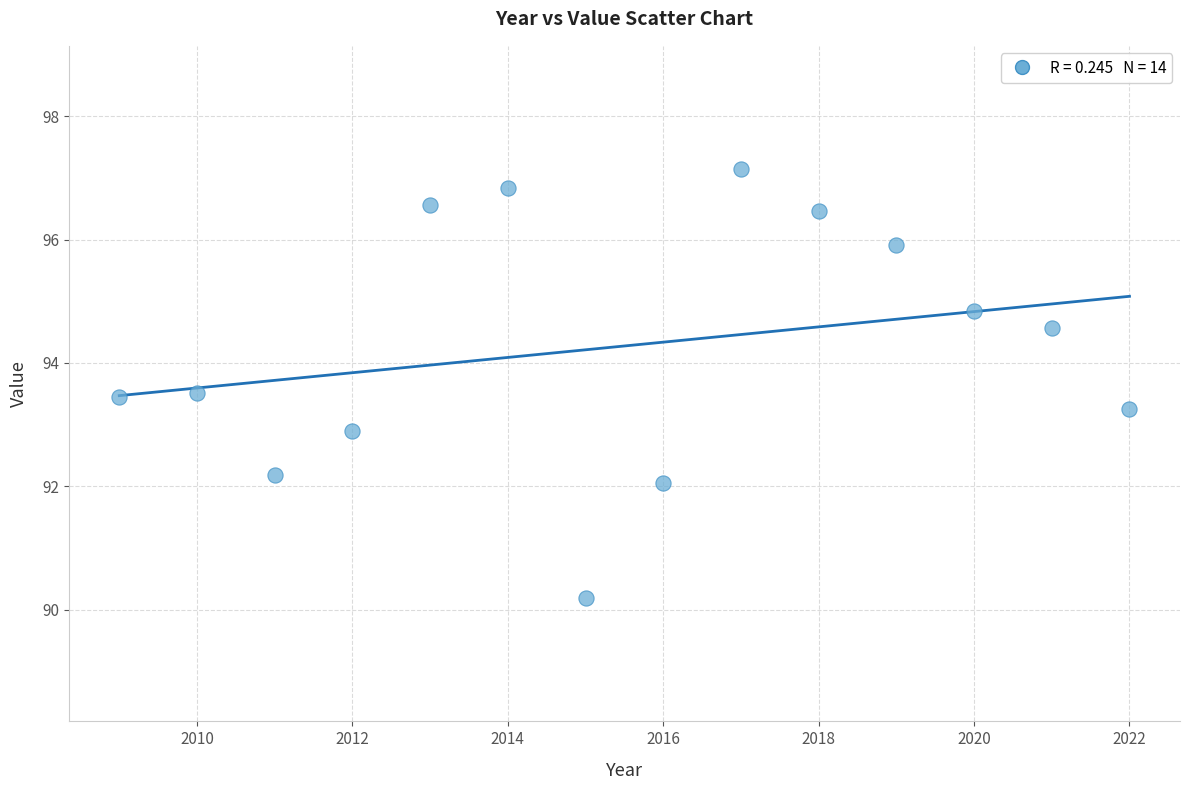

What is the range of X values (max minus min)?

13.0